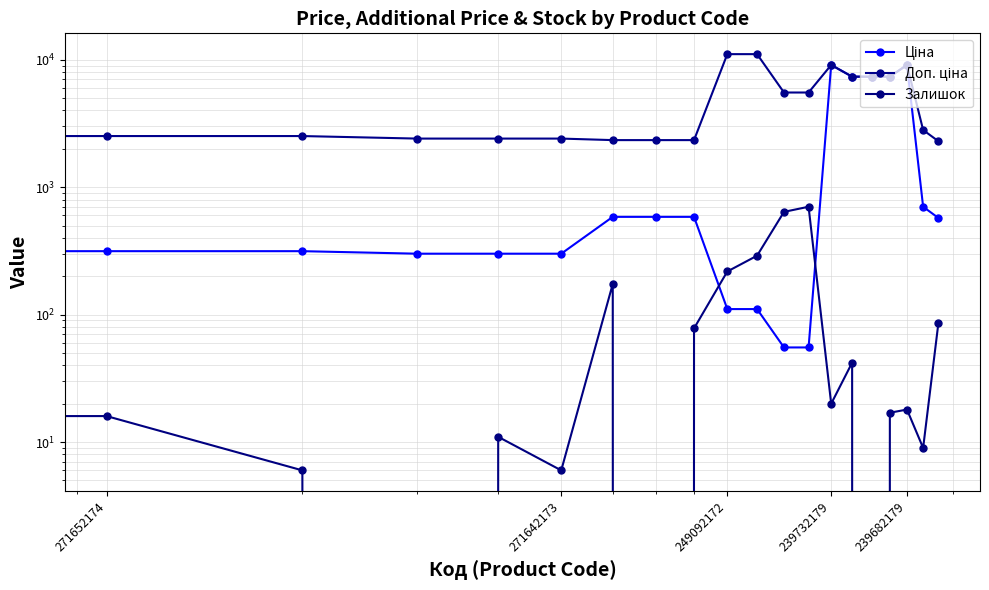

Is it true that Доп. ціна equals 3581.9 at 249092172?

False